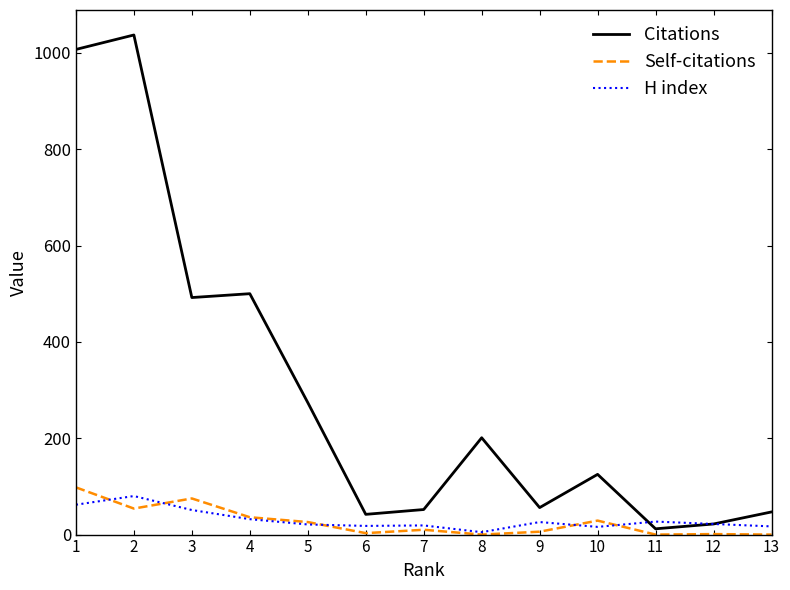

What is the maximum value shown in the chart?

1037